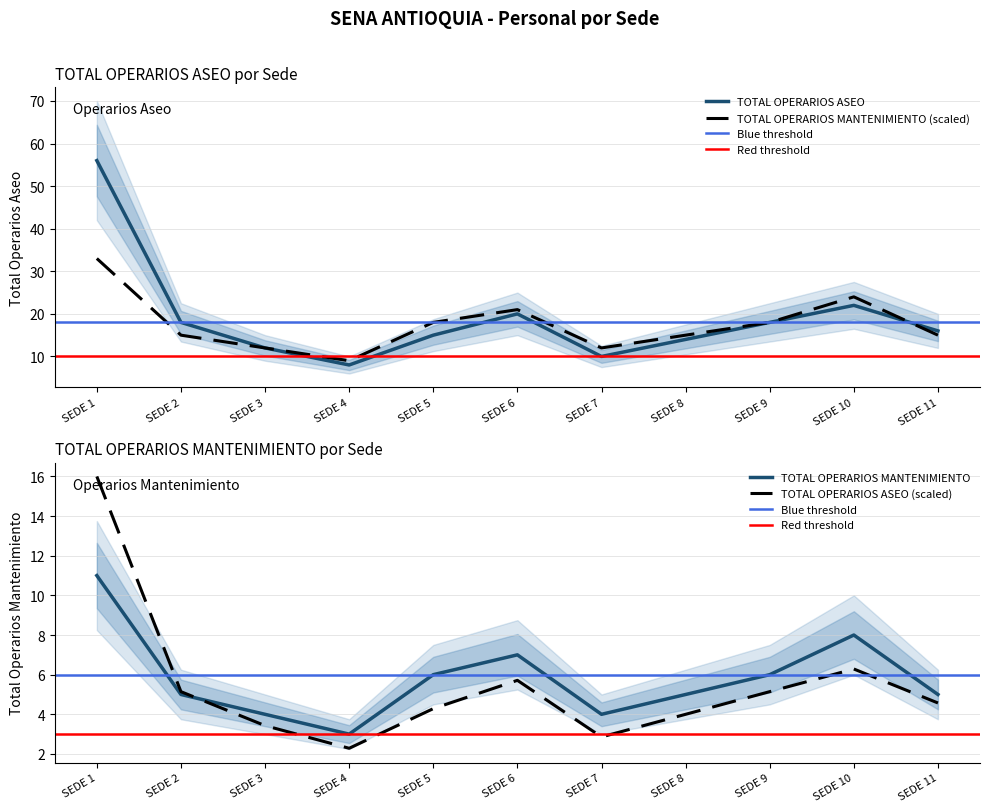

Is this an area chart (filled region under the line)?

No